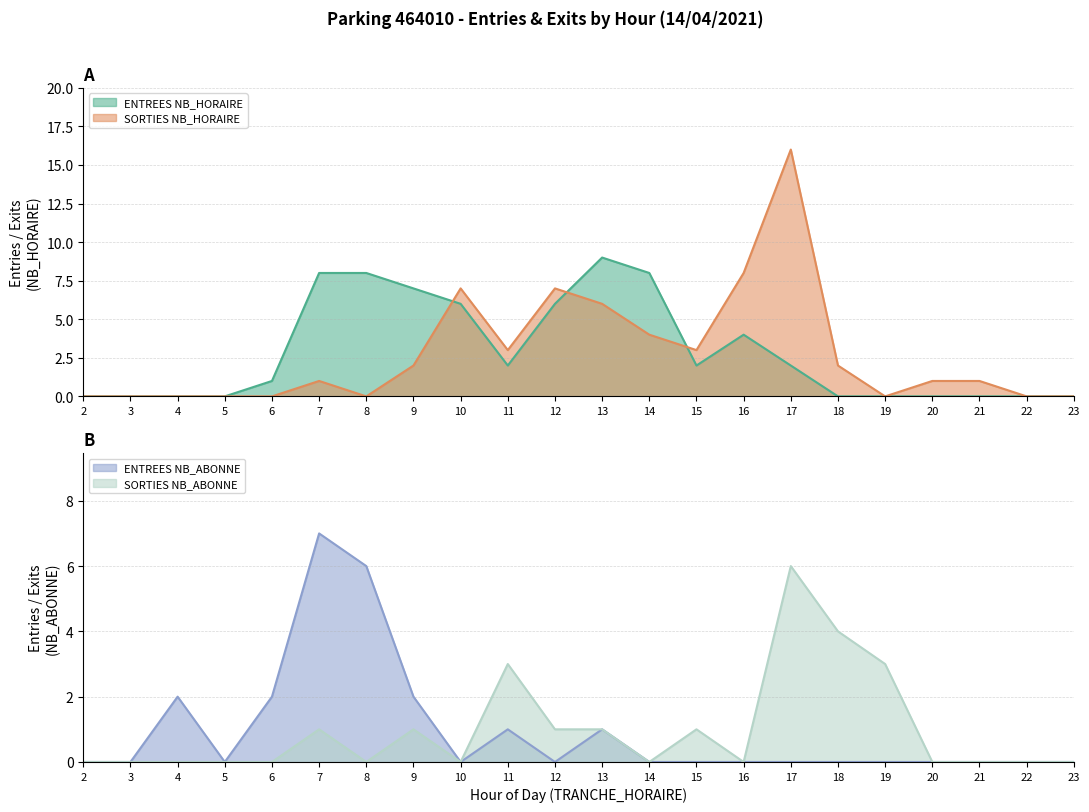

Does the chart have visible grid lines?

Yes